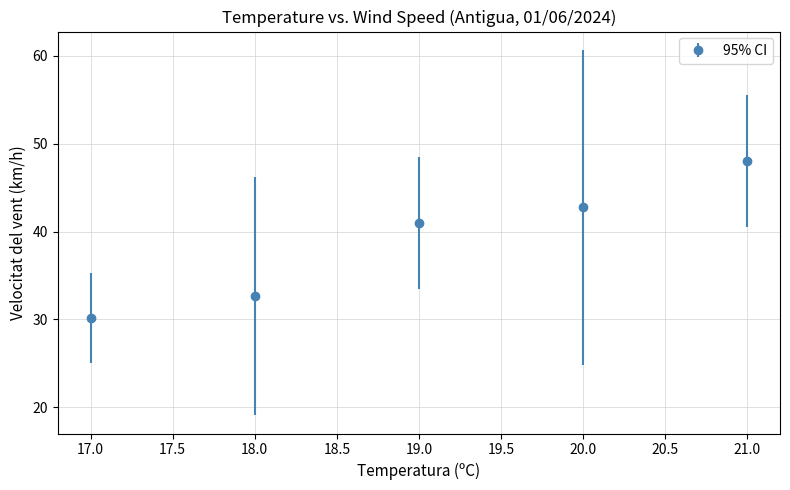

What is the sum of the values at 21.0 and 20.0?

90.8